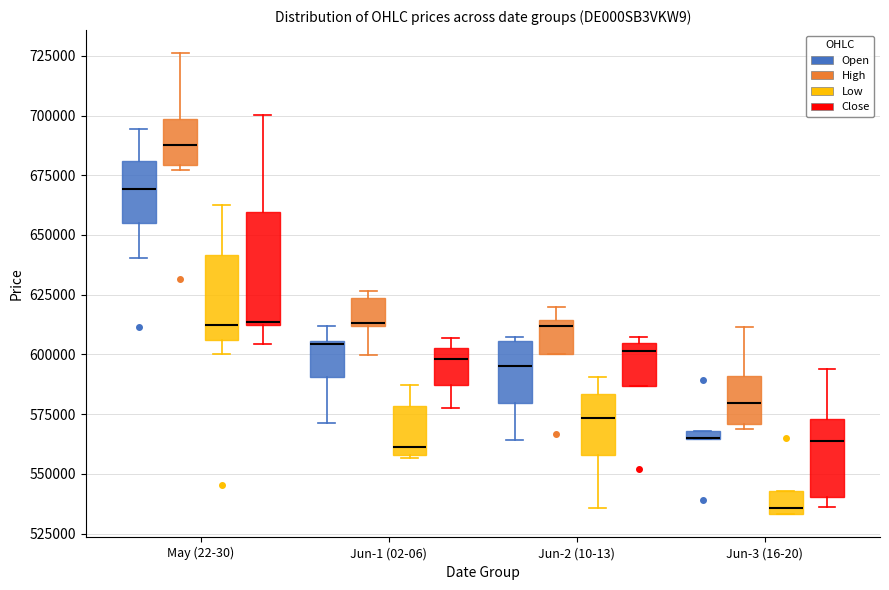

Where does the upper whisker of the box for May (22-30) (High) end on the y-axis? The values are not printed on the chart, so give them approximately, as read against the axis.

725000